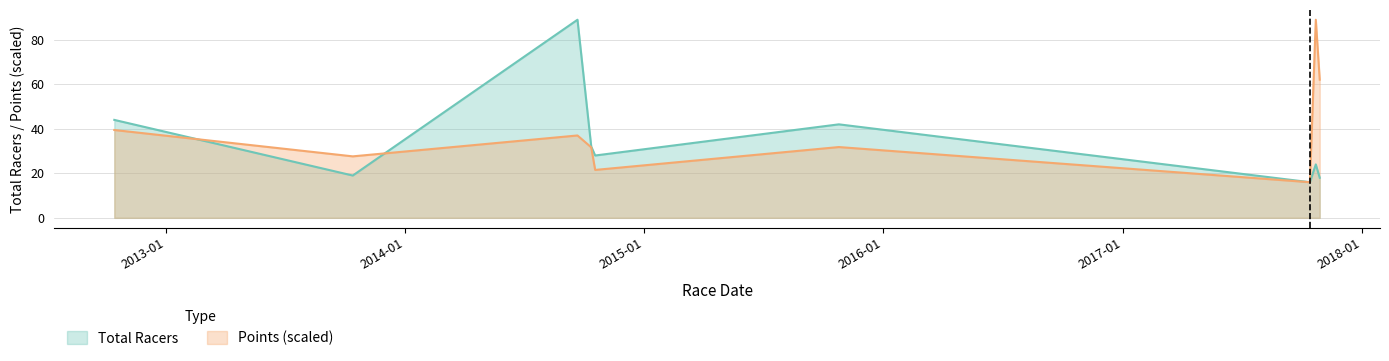

What is the label of the 4th point from the right?

2015-10-25